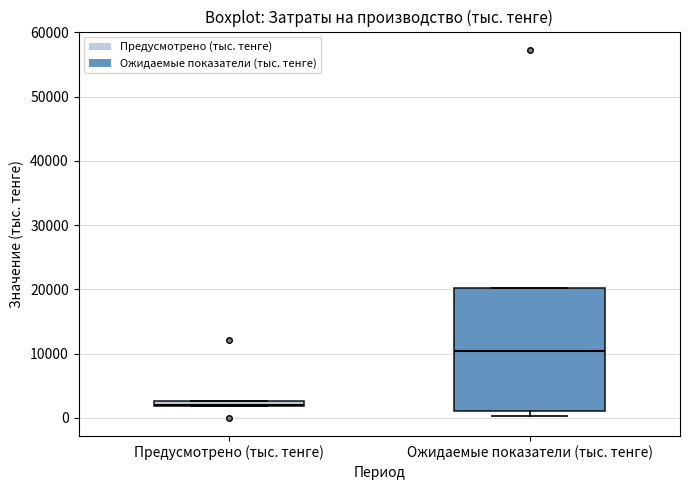

Which box is the tallest, from its lower edge to its upper edge?

Ожидаемые показатели (тыс. тенге)